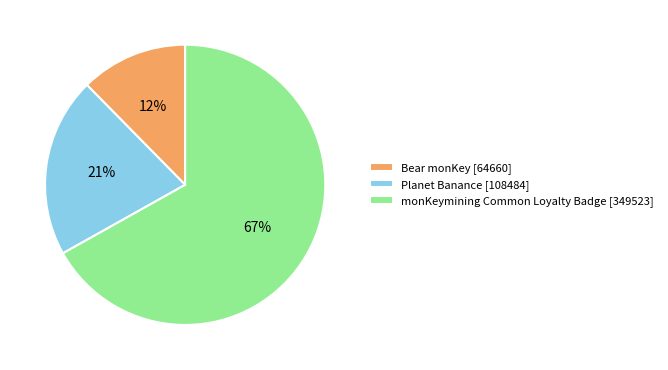

To the nearest percent, what portion does Planet Banance represent?

21%